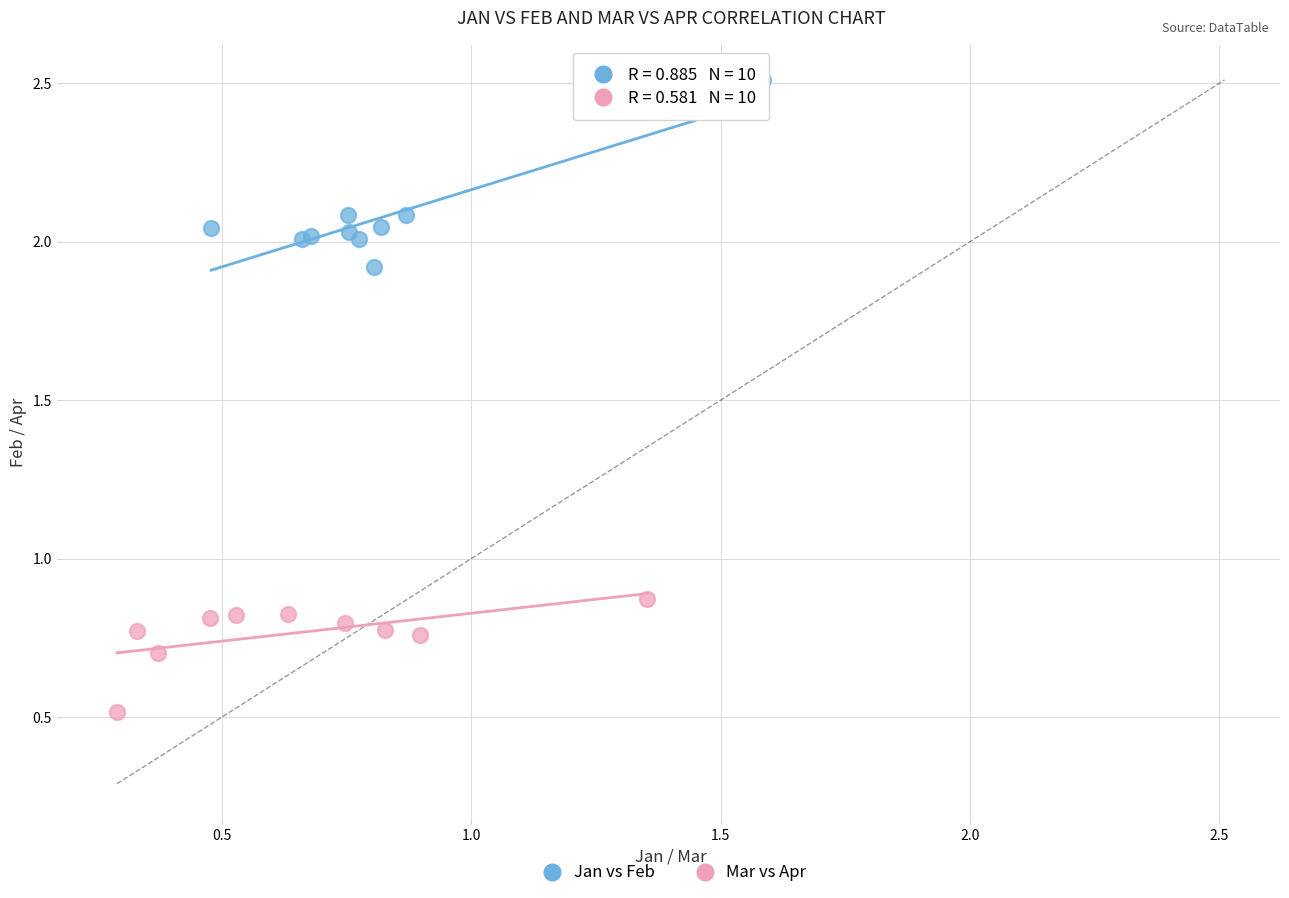

What are all the series names shown in the legend?

Jan vs Feb, Mar vs Apr